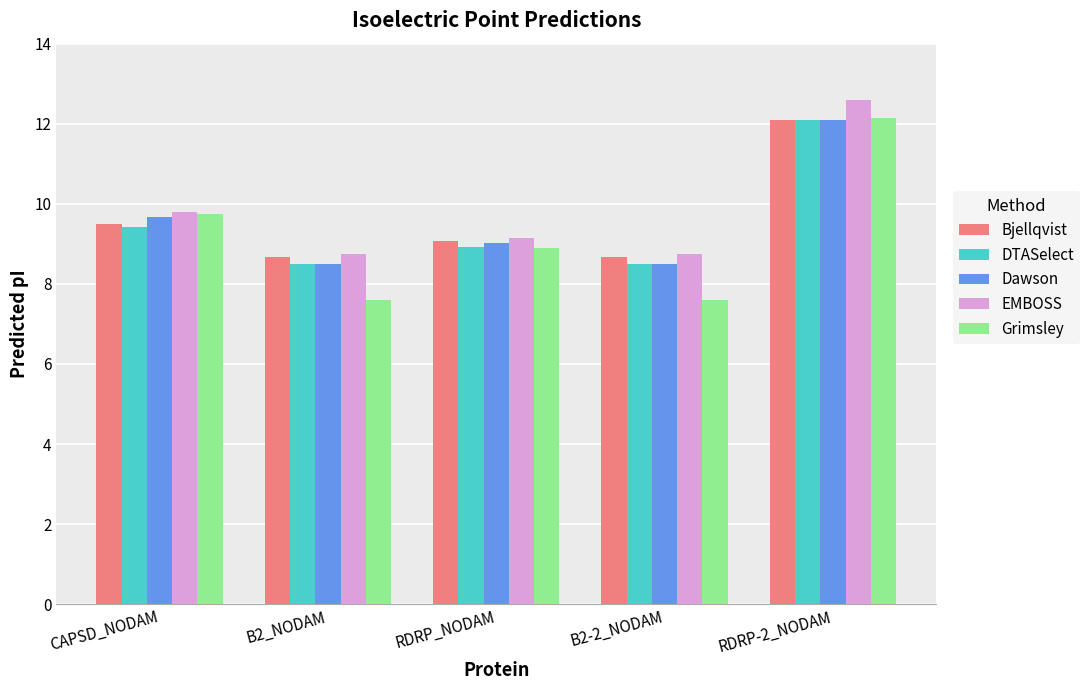

Between CAPSD_NODAM and RDRP-2_NODAM, which series saw the biggest shift?

EMBOSS